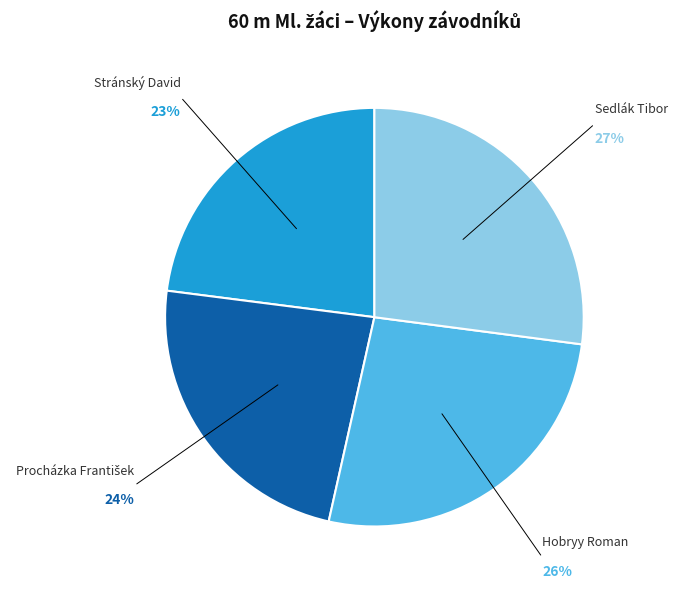

Does any single category account for the majority?

No